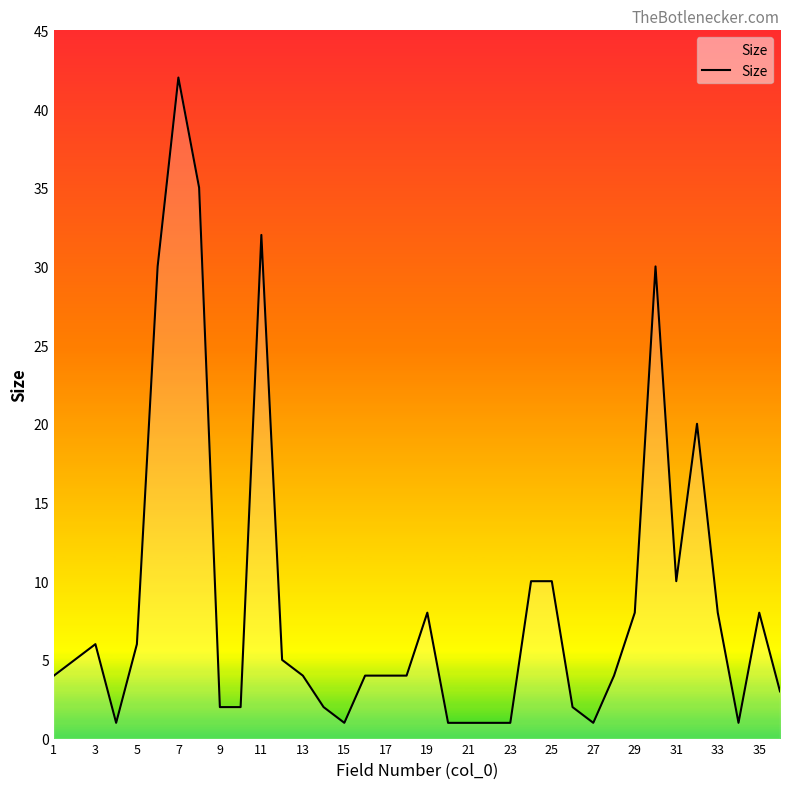

What is the difference between the maximum and minimum values?

41